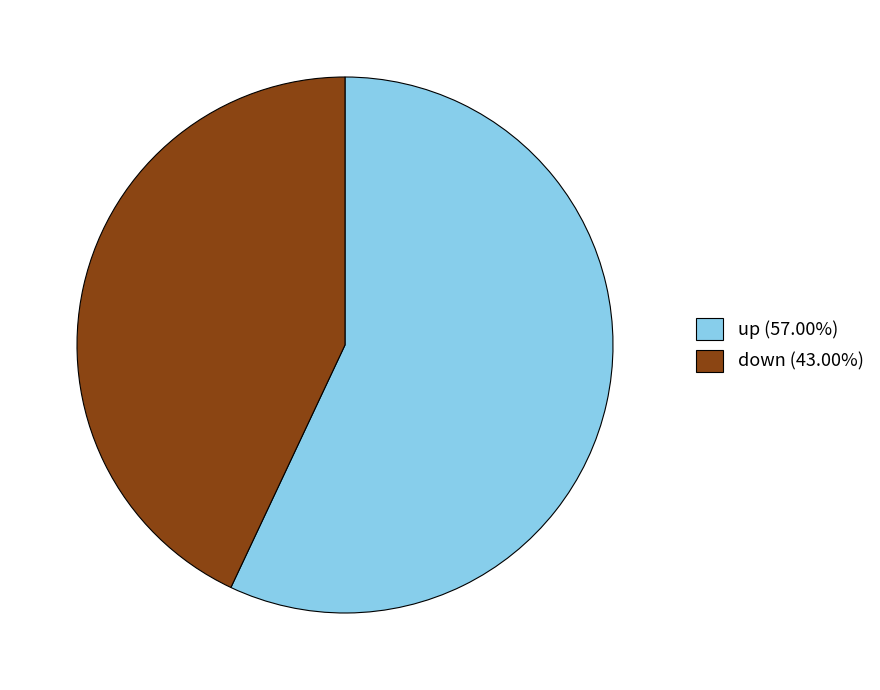

Which category has the biggest portion of the pie?

up